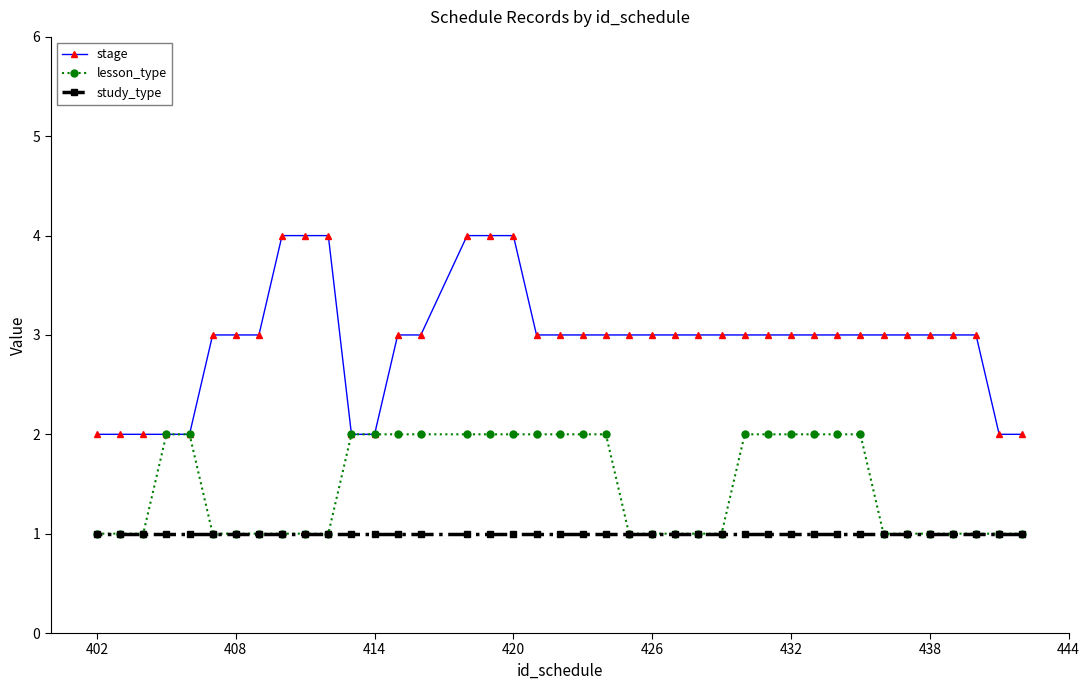

Reading left to right, transcribe all the data shown in this chart.

stage: 2	2	2	2	2	3	3	3	4	4	4	2	2	3	3	4	4	4	3	3	3	3	3	3	3	3	3	3	3	3	3	3	3	3	3	3	3	3	2	2
lesson_type: 1	1	1	2	2	1	1	1	1	1	1	2	2	2	2	2	2	2	2	2	2	2	1	1	1	1	1	2	2	2	2	2	2	1	1	1	1	1	1	1
study_type: 1	1	1	1	1	1	1	1	1	1	1	1	1	1	1	1	1	1	1	1	1	1	1	1	1	1	1	1	1	1	1	1	1	1	1	1	1	1	1	1